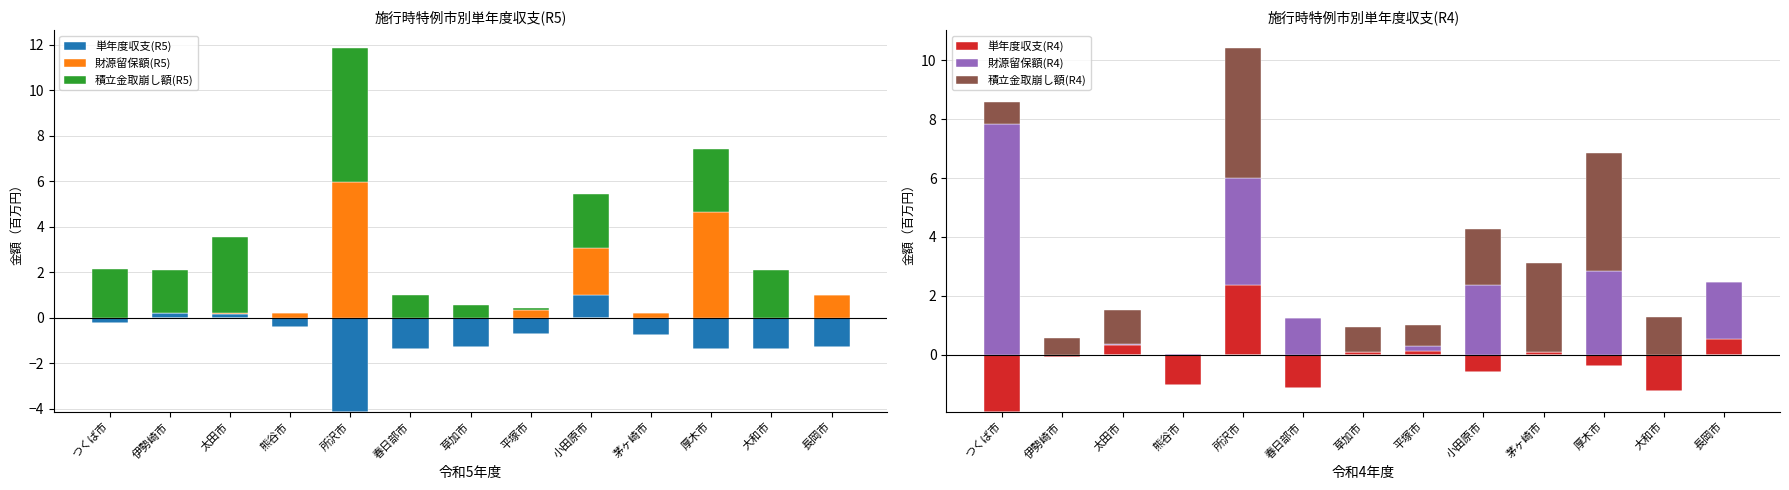

What is the highest value of the 財源留保額(R5) series?

6.0